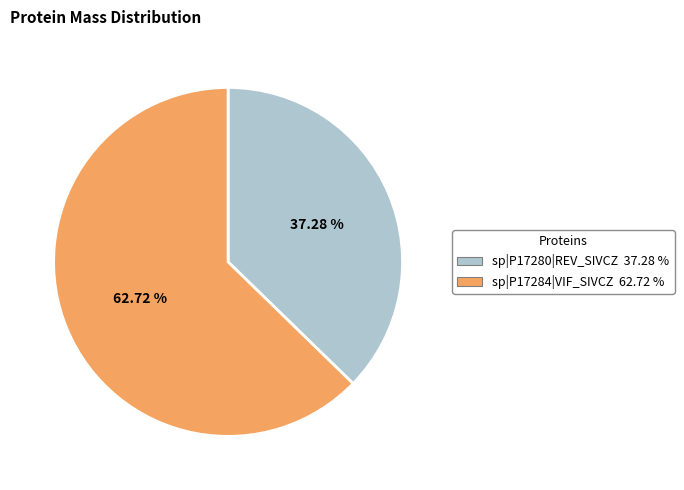

To the nearest percent, what percentage of the pie is sp|P17280|REV_SIVCZ?

37%